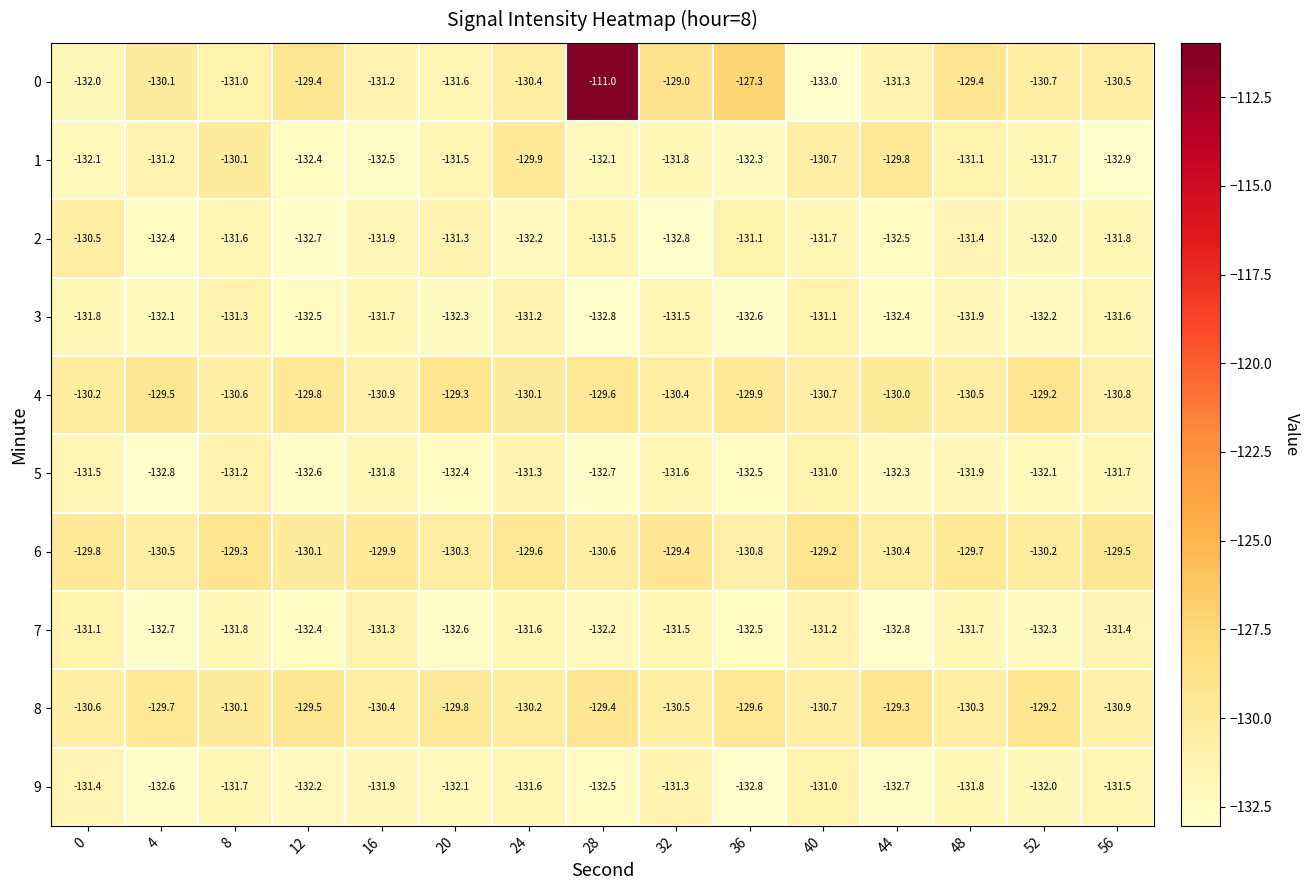

What is the total value across all series at 48?

-1309.7